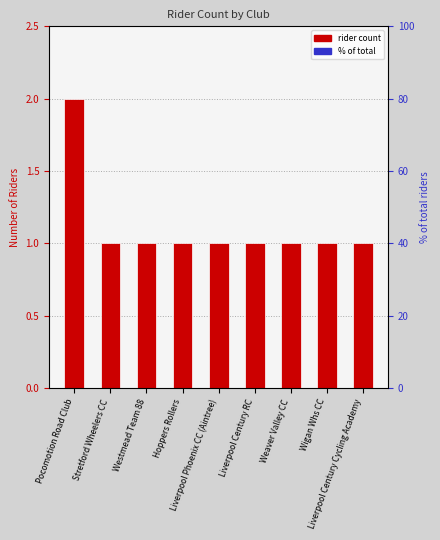

Is it true that the value at Westmead Team 88 is 1?

True